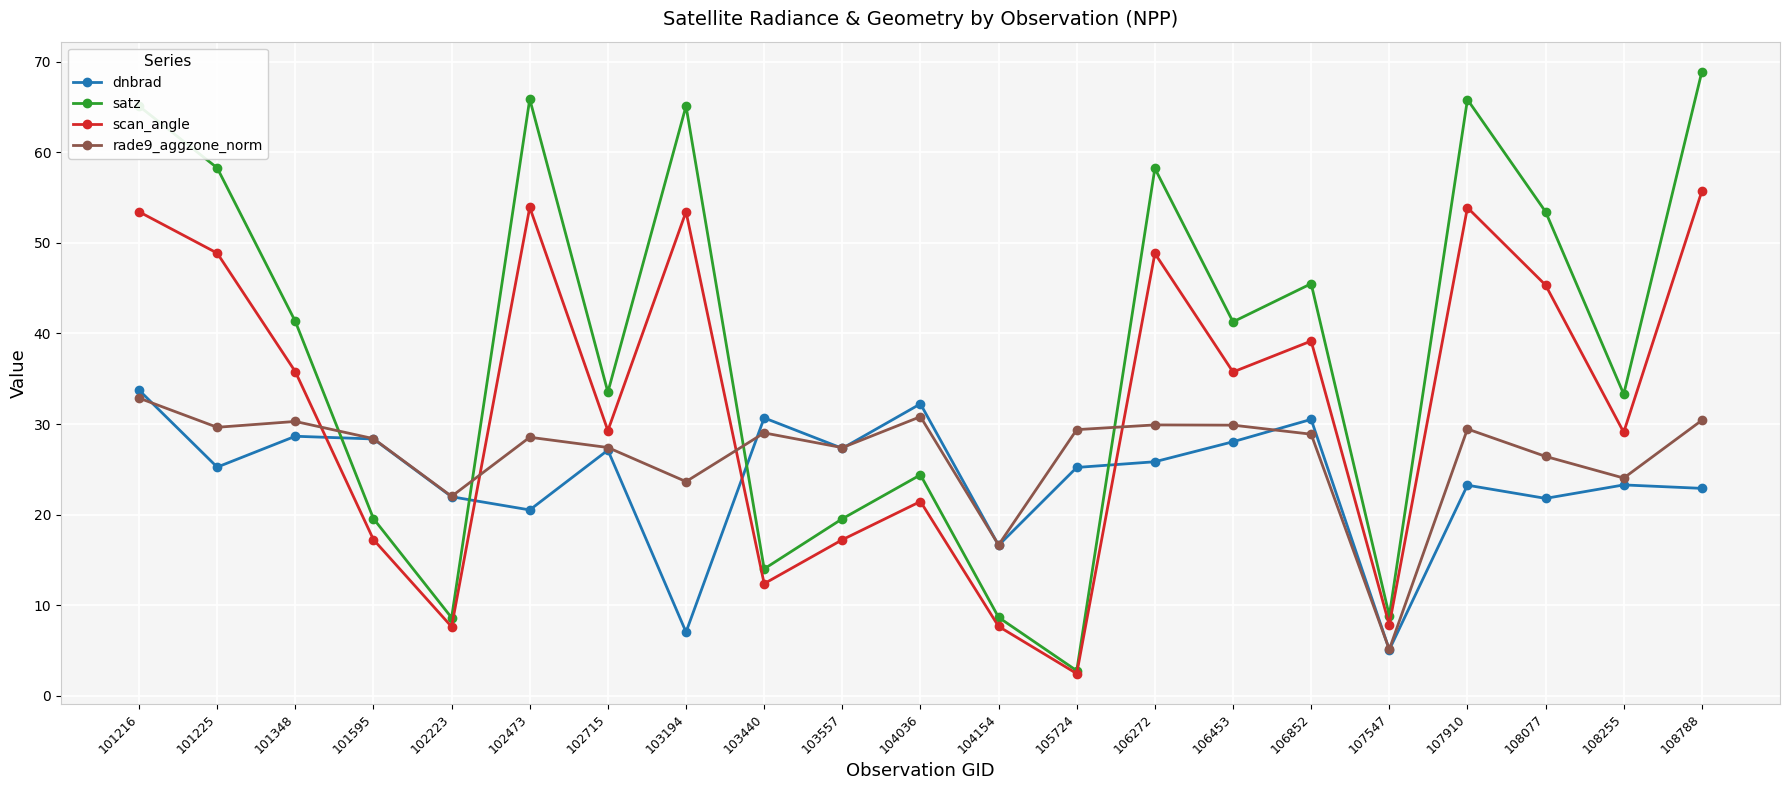

Count the number of data series in this chart.

4